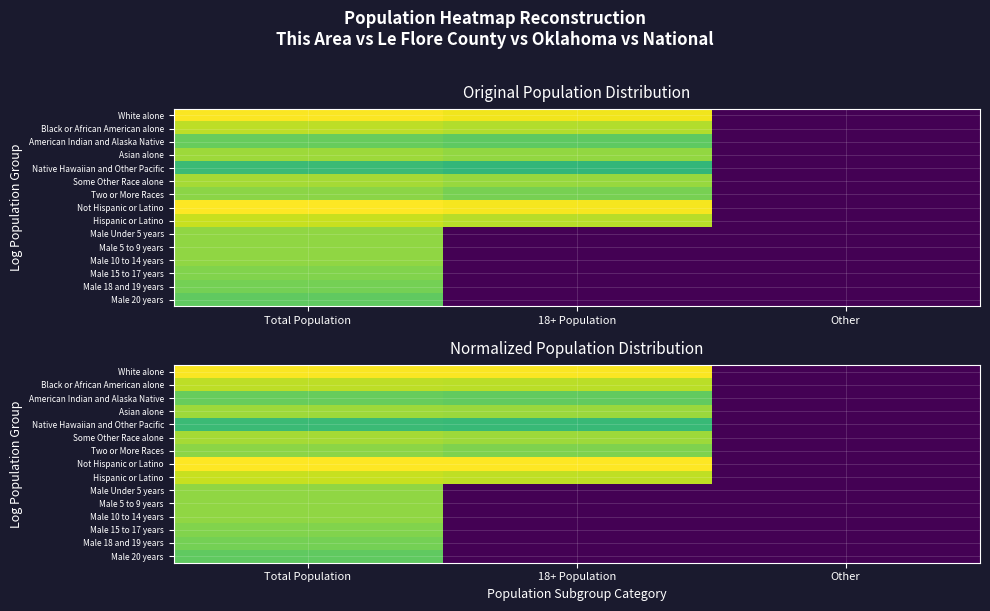

At how many categories does at least one series exceed 0?

2